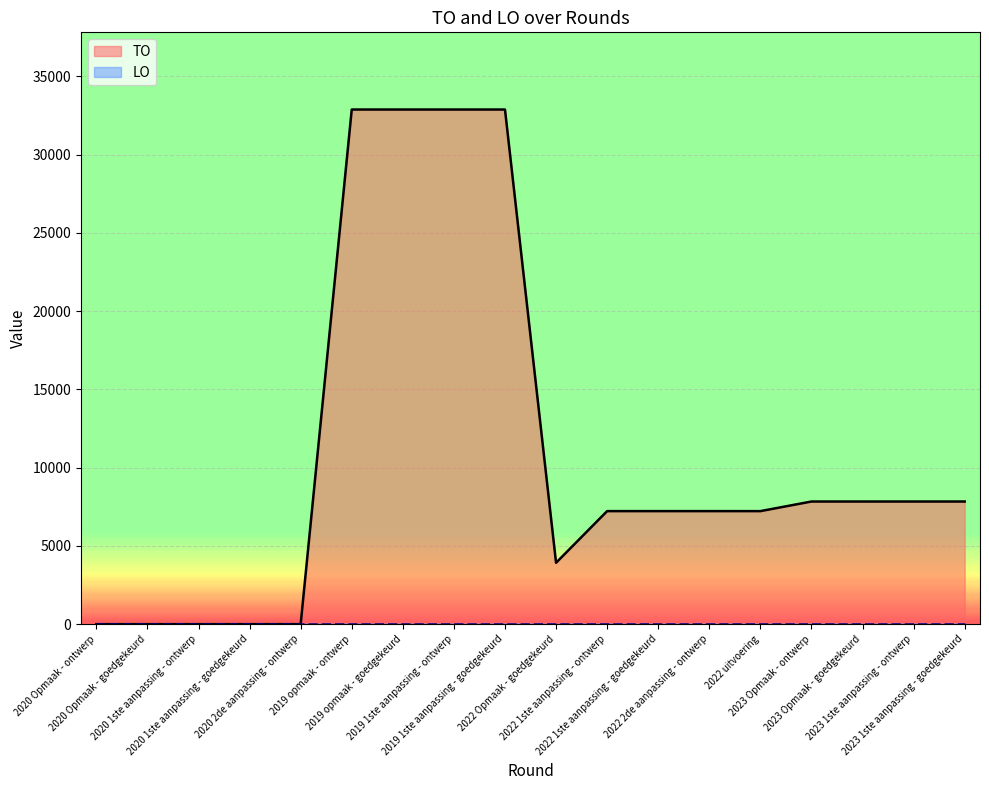

List the labels in order of value, largest first.

2019 opmaak - ontwerp, 2019 opmaak - goedgekeurd, 2019 1ste aanpassing - ontwerp, 2019 1ste aanpassing - goedgekeurd, 2023 Opmaak - ontwerp, 2023 Opmaak - goedgekeurd, 2023 1ste aanpassing - ontwerp, 2023 1ste aanpassing - goedgekeurd, 2022 1ste aanpassing - ontwerp, 2022 1ste aanpassing - goedgekeurd, 2022 2de aanpassing - ontwerp, 2022 uitvoering, 2022 Opmaak - goedgekeurd, 2020 Opmaak - ontwerp, 2020 Opmaak - goedgekeurd, 2020 1ste aanpassing - ontwerp, 2020 1ste aanpassing - goedgekeurd, 2020 2de aanpassing - ontwerp